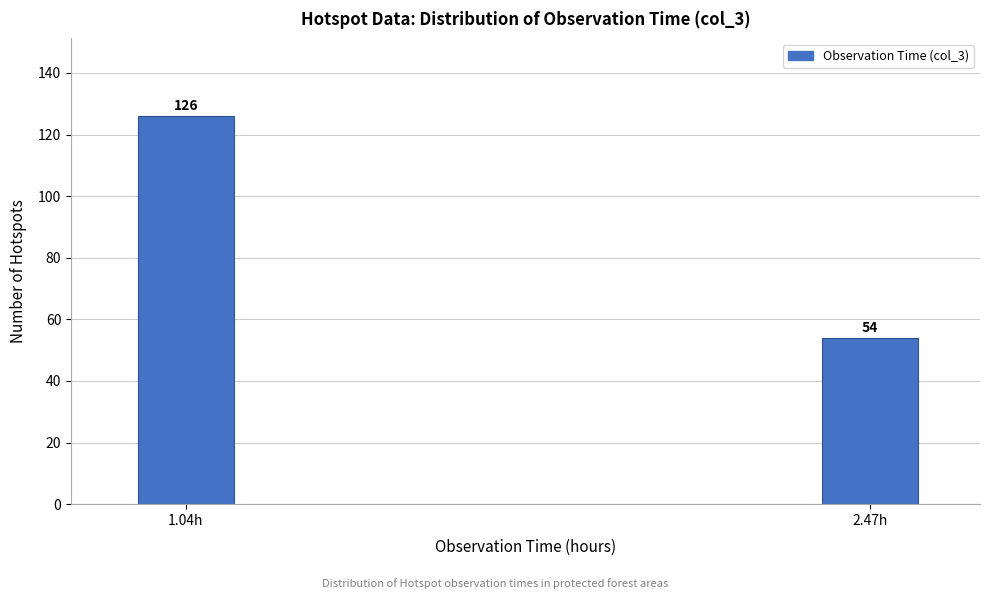

Reading left to right, what are all the values shown in this chart?

1.04h=126	2.47h=54